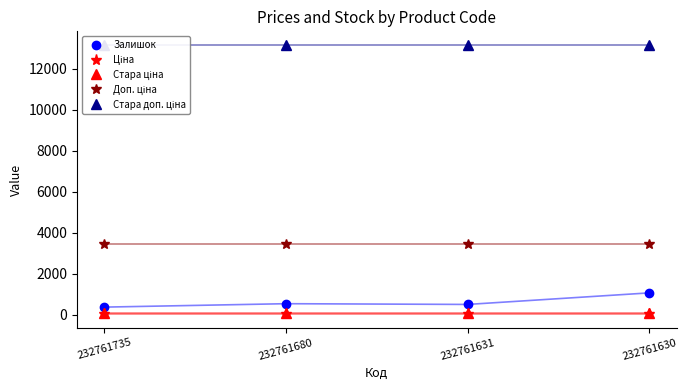

How many lines are shown in the chart?

5